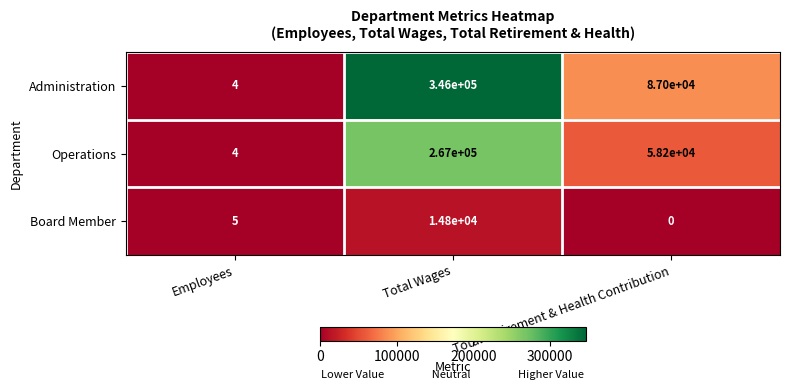

Which series has the widest spread of values?

Administration